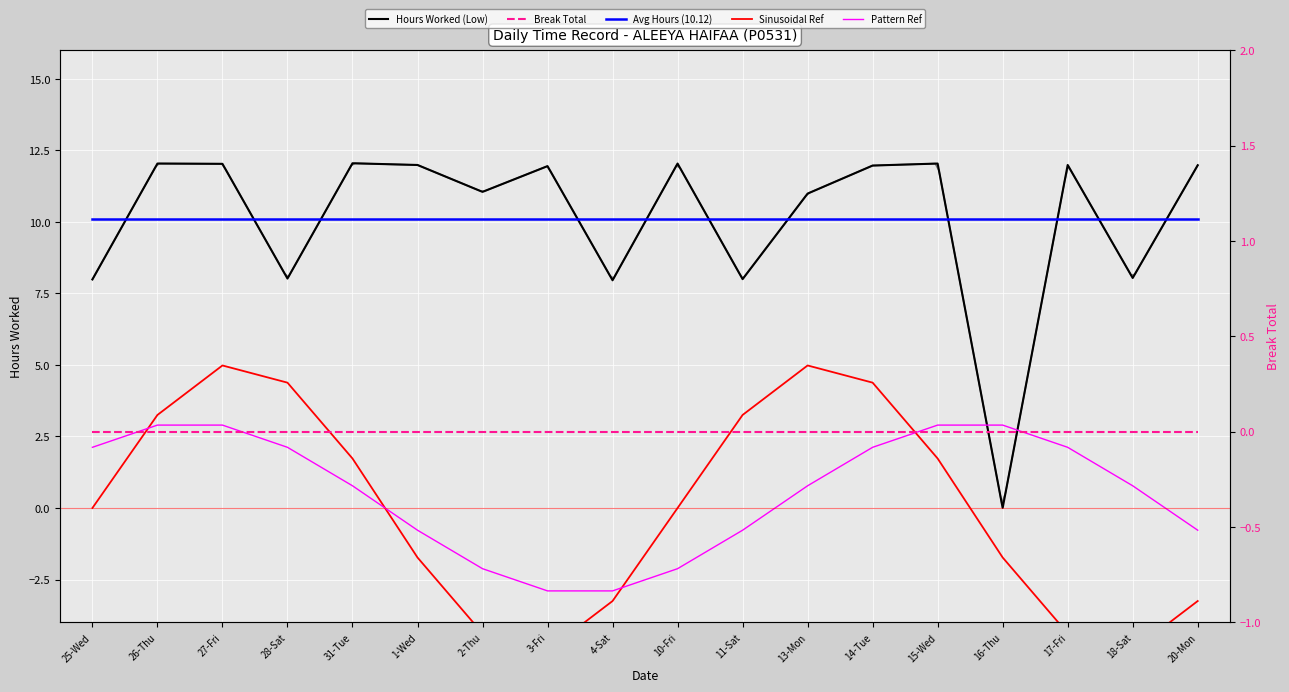

Is the value of Break Total at 14-Tue greater than the value of Avg Hours (10.12) at 16-Thu?

No